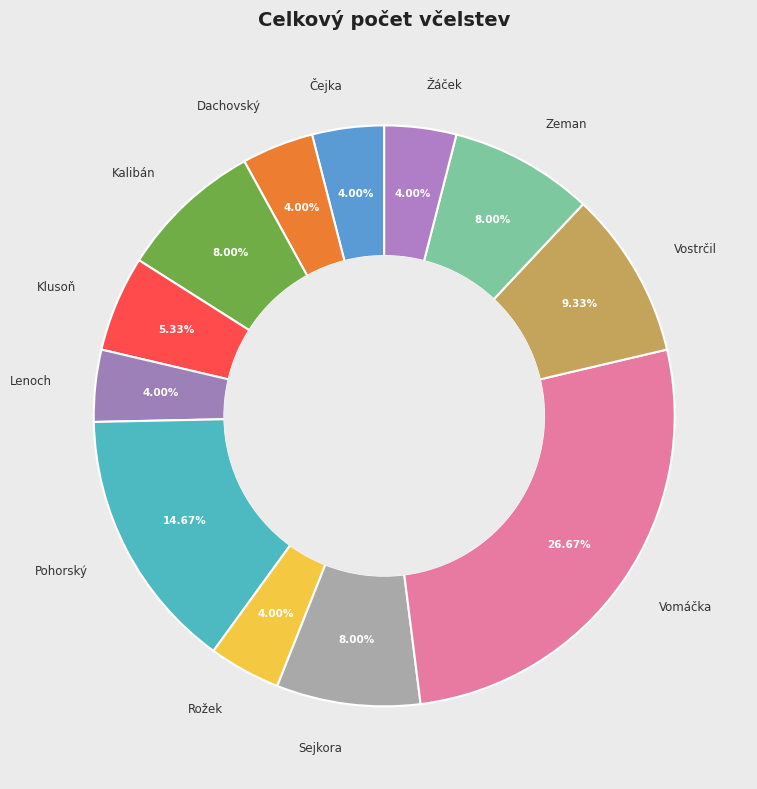

How many segments does this pie chart have?

12